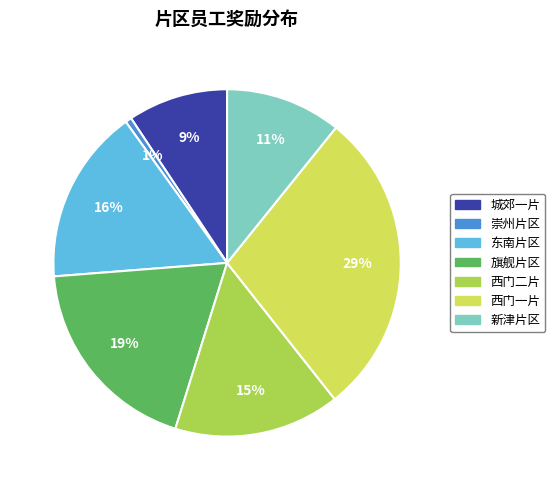

Between 西门一片 and 旗舰片区, which is larger?

西门一片